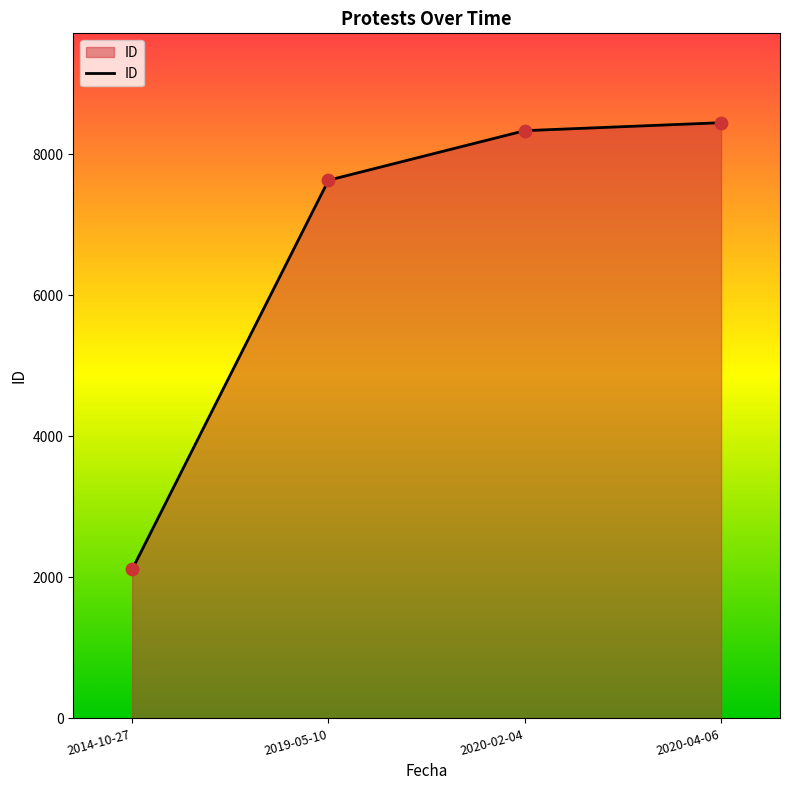

What is the change in value from 2014-10-27 to 2019-05-10?

+5521